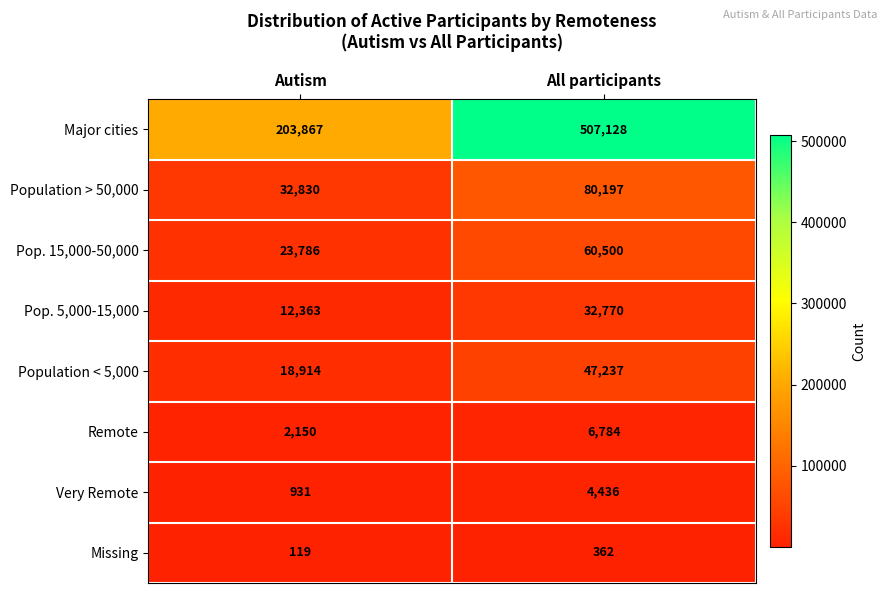

What is the difference between the Major cities values at Autism and All participants?

303261